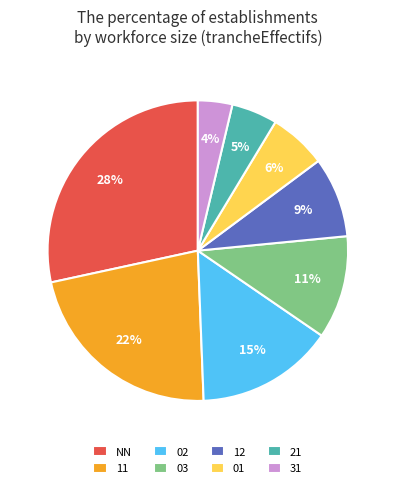

What is the smallest slice in the pie chart?

31